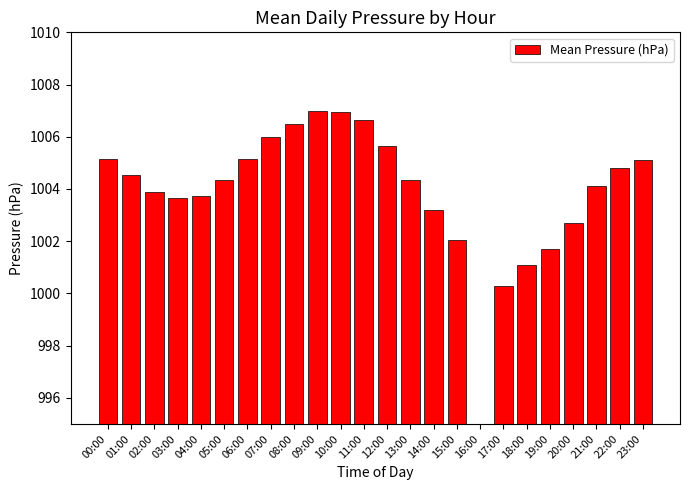

How many values are below 1004?

10